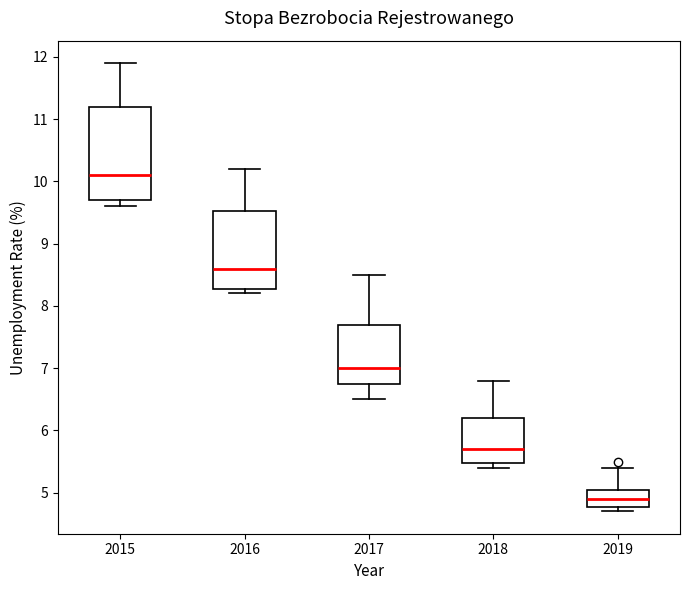

Reading left to right, transcribe this box plot: for each box, give where its median line is, the range the box spans, and where its two whiskers end, as read against the y-axis. The values are not printed on the chart, so give them approximately, as read against the axis.

2015: median 10.1, box 9.7 to 11.2, whiskers 9.6 to 11.9
2016: median 8.6, box 8.3 to 9.5, whiskers 8.2 to 10.2
2017: median 7.0, box 6.8 to 7.7, whiskers 6.5 to 8.5
2018: median 5.7, box 5.5 to 6.2, whiskers 5.4 to 6.8
2019: median 4.9, box 4.8 to 5.1, whiskers 4.7 to 5.4